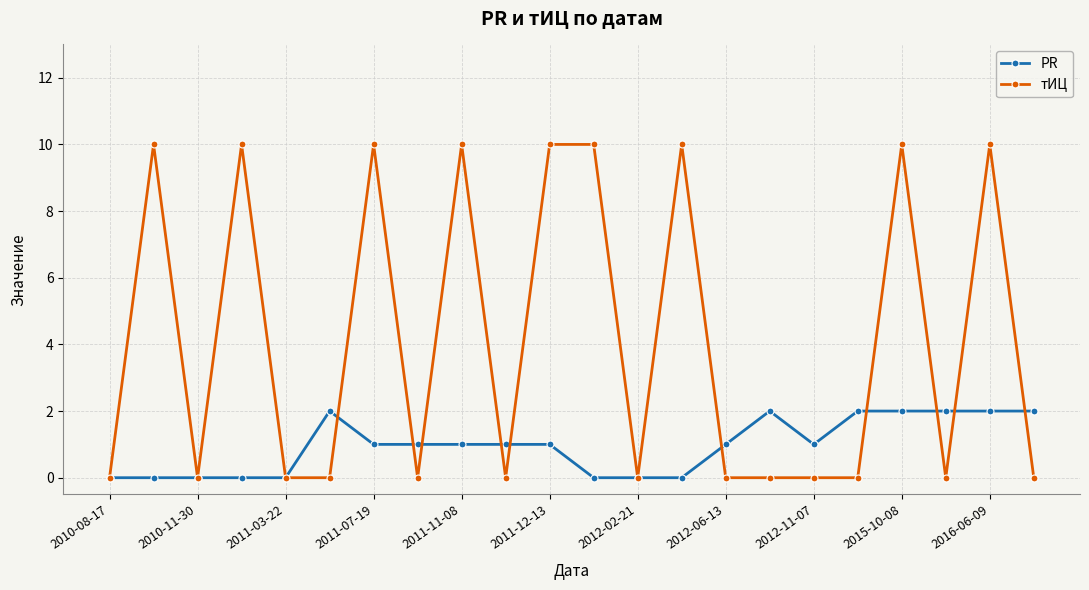

What is the average value of the тИЦ series?

4